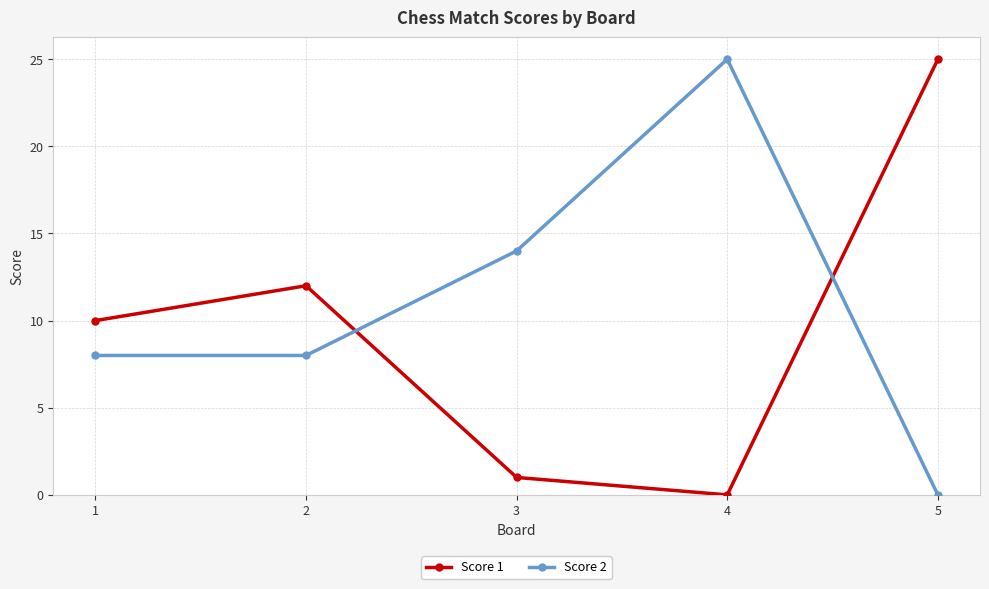

How many times do Score 2 and Score 1 cross each other?

2